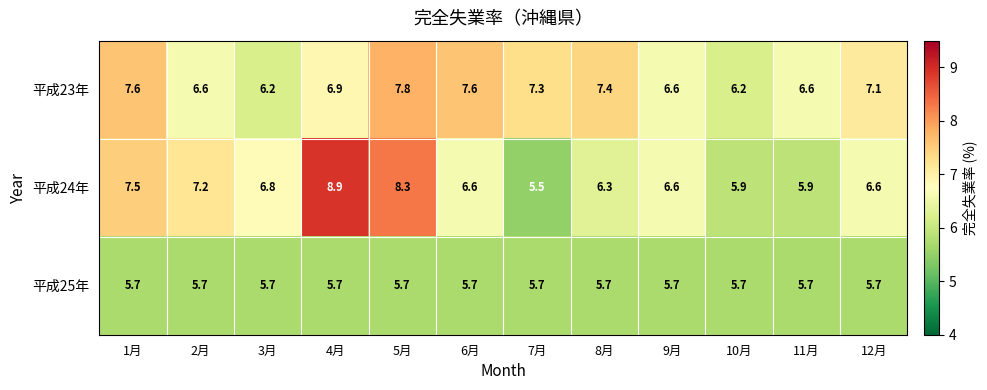

How many categories are shown in the chart?

12